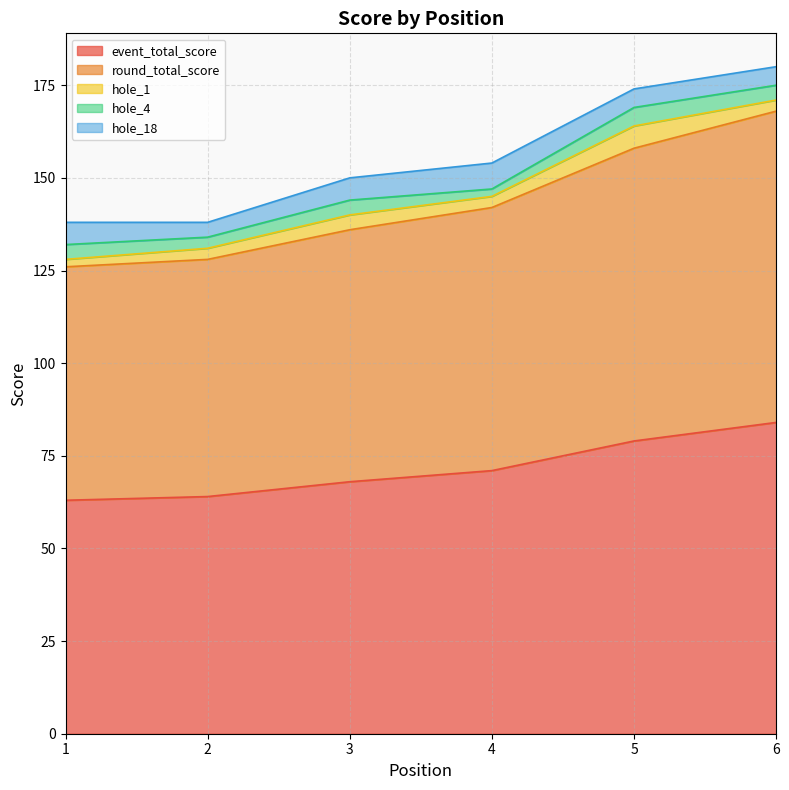

True or false: hole_18 has a value of 7 at 4.

True